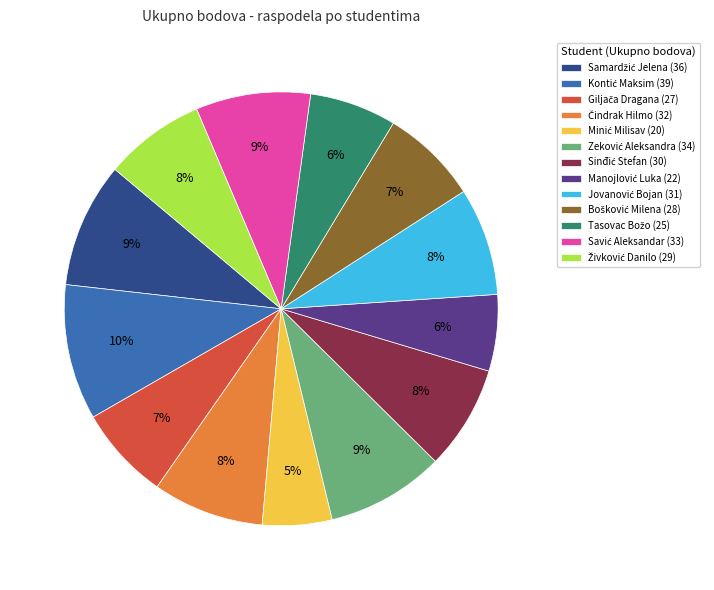

Is there any slice that represents more than half of the pie?

No